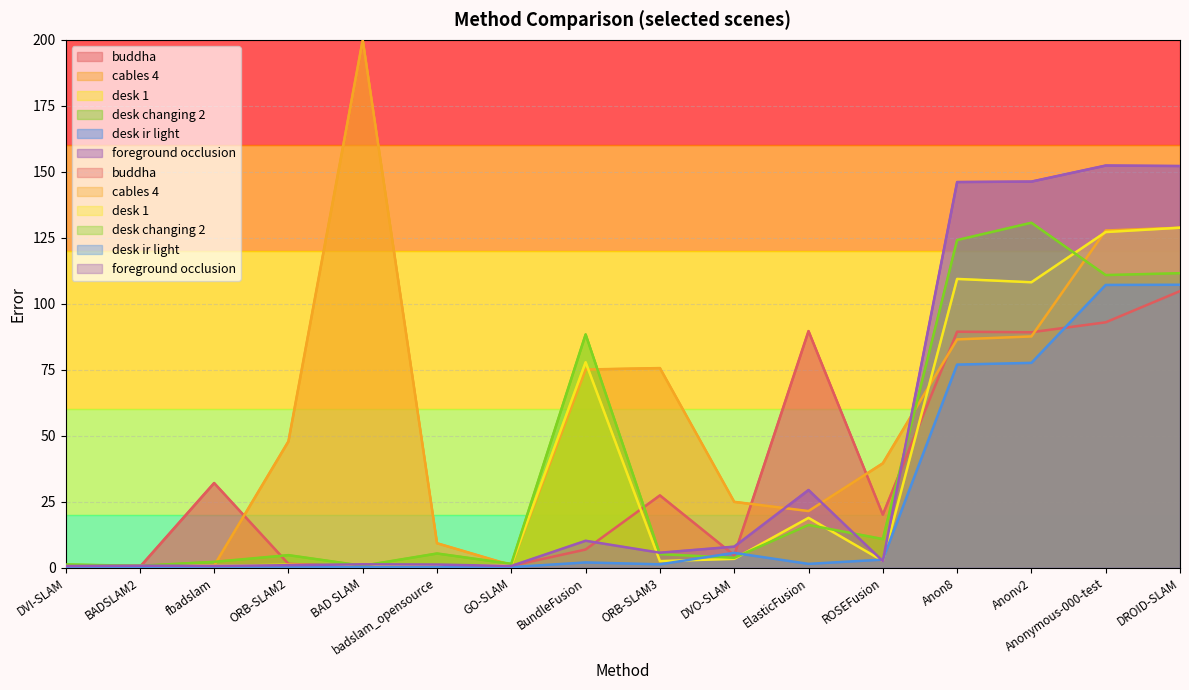

Which category has the lowest value in the foreground occlusion series?

DVI-SLAM